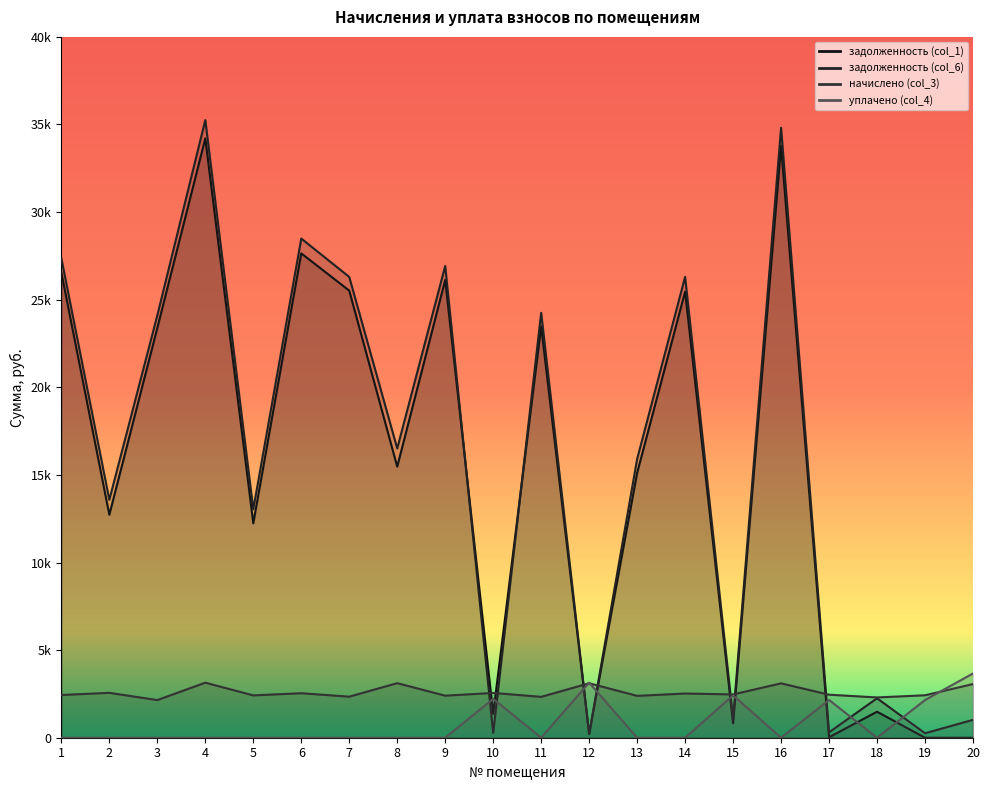

How many values in the задолженность (col_6) series exceed 16508?

10